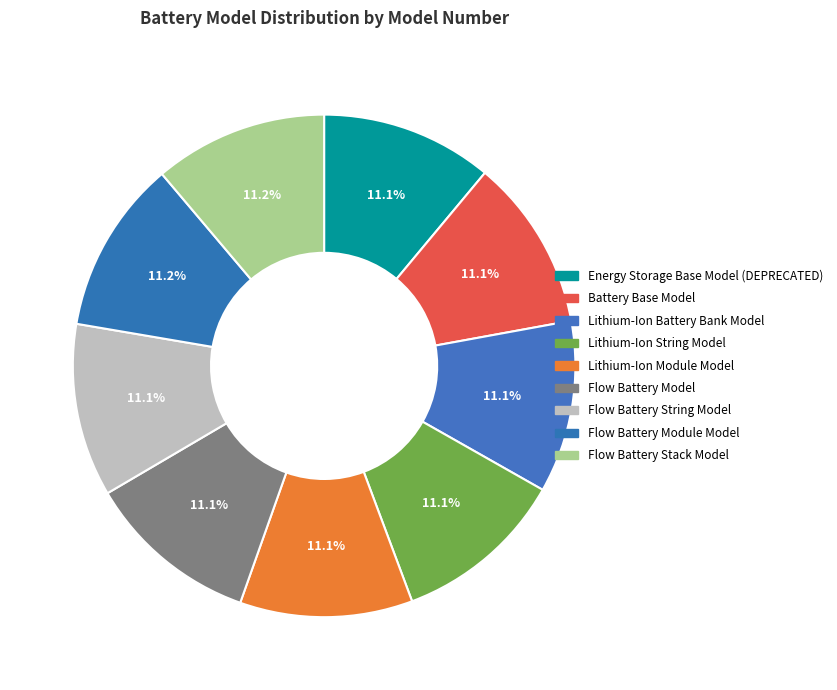

Does any single category account for the majority?

No